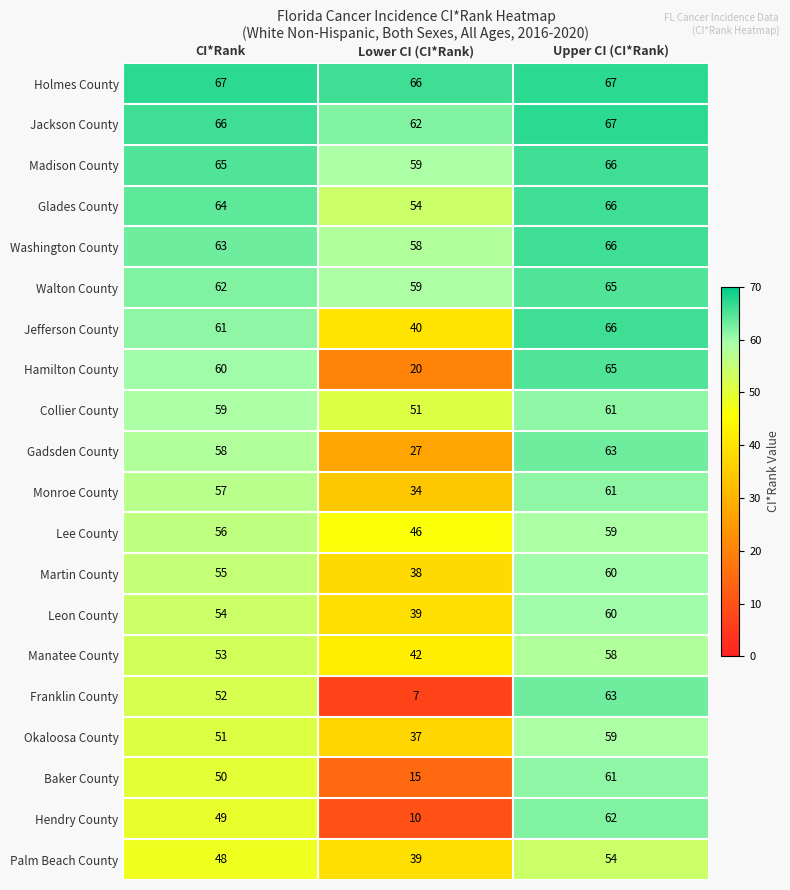

What is the maximum value shown in the chart?

67